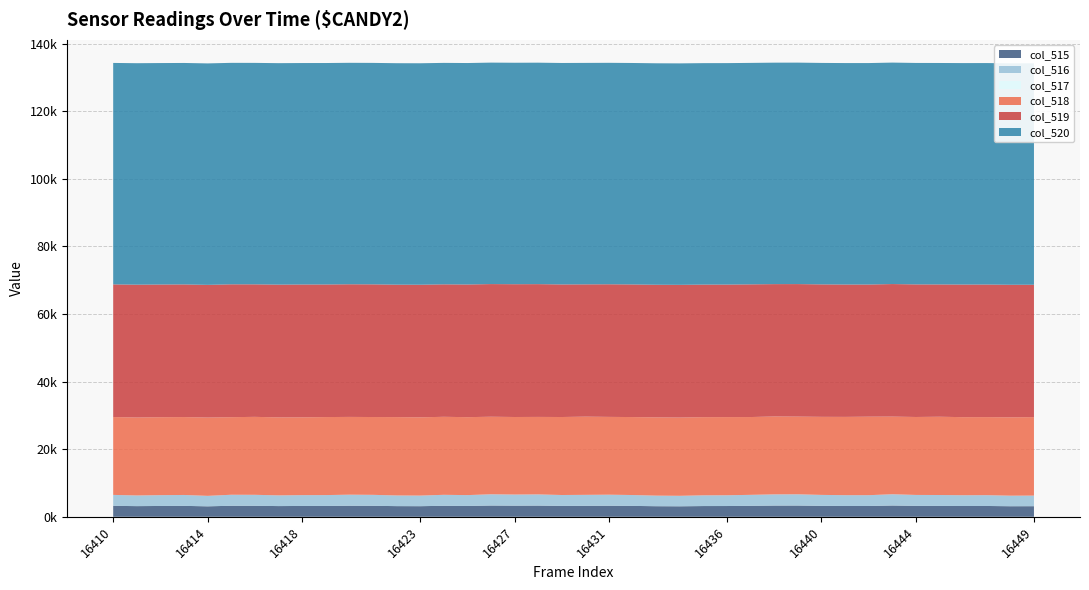

Reading right to left, list all the values displayed in this chart.

col_515: 16449=3134	16448=3123	16447=3198	16446=3190	16445=3221	16444=3232	16443=3335	16442=3197	16441=3197	16440=3238	16439=3326	16438=3316	16437=3246	16436=3184	16435=3175	16434=3104	16433=3130	16432=3219	16431=3269	16430=3246	16429=3222	16428=3311	16427=3290	16426=3329	16425=3207	16424=3250	16423=3136	16422=3156	16421=3247	16420=3271	16419=3209	16418=3204	16417=3169	16416=3251	16415=3260	16414=3096	16413=3228	16412=3200	16411=3155	16410=3238
col_516: 16449=3131	16448=3121	16447=3198	16446=3190	16445=3220	16444=3231	16443=3335	16442=3197	16441=3196	16440=3238	16439=3326	16438=3314	16437=3246	16436=3182	16435=3173	16434=3102	16433=3130	16432=3219	16431=3268	16430=3246	16429=3222	16428=3308	16427=3290	16426=3328	16425=3207	16424=3249	16423=3136	16422=3155	16421=3247	16420=3271	16419=3209	16418=3203	16417=3169	16416=3251	16415=3260	16414=3095	16413=3228	16412=3199	16411=3153	16410=3238
col_517: 16449=3	16448=2	16447=0	16446=0	16445=1	16444=1	16443=0	16442=0	16441=1	16440=0	16439=0	16438=2	16437=0	16436=2	16435=2	16434=2	16433=0	16432=0	16431=1	16430=0	16429=0	16428=3	16427=0	16426=1	16425=0	16424=1	16423=0	16422=1	16421=0	16420=0	16419=0	16418=1	16417=0	16416=0	16415=0	16414=1	16413=0	16412=1	16411=2	16410=0
col_518: 16449=23224	16448=23183	16447=23101	16446=23102	16445=23163	16444=23067	16443=22977	16442=23231	16441=23165	16440=23098	16439=22996	16438=23054	16437=23023	16436=23135	16435=23135	16434=23161	16433=23161	16432=23072	16431=23021	16430=23142	16429=23079	16428=22930	16427=22947	16426=22949	16425=23067	16424=23084	16423=23156	16422=23189	16421=23026	16420=23011	16419=23091	16418=23021	16417=23078	16416=23066	16415=22957	16414=23174	16413=23052	16412=23065	16411=23070	16410=23040
col_519: 16449=39177	16448=39229	16447=39236	16446=39243	16445=39151	16444=39236	16443=39223	16442=39107	16441=39173	16440=39199	16439=39213	16438=39165	16437=39266	16436=39216	16435=39225	16434=39270	16433=39244	16432=39244	16431=39245	16430=39147	16429=39234	16428=39294	16427=39298	16426=39257	16425=39261	16424=39201	16423=39243	16422=39190	16421=39262	16420=39253	16419=39235	16418=39310	16417=39288	16416=39218	16415=39318	16414=39265	16413=39255	16412=39270	16411=39310	16410=39257
col_520: 16449=65535	16448=65535	16447=65535	16446=65535	16445=65535	16444=65535	16443=65535	16442=65535	16441=65535	16440=65535	16439=65535	16438=65535	16437=65535	16436=65535	16435=65535	16434=65535	16433=65535	16432=65535	16431=65535	16430=65535	16429=65535	16428=65535	16427=65535	16426=65535	16425=65535	16424=65535	16423=65535	16422=65535	16421=65535	16420=65535	16419=65535	16418=65535	16417=65535	16416=65535	16415=65535	16414=65535	16413=65535	16412=65535	16411=65535	16410=65535